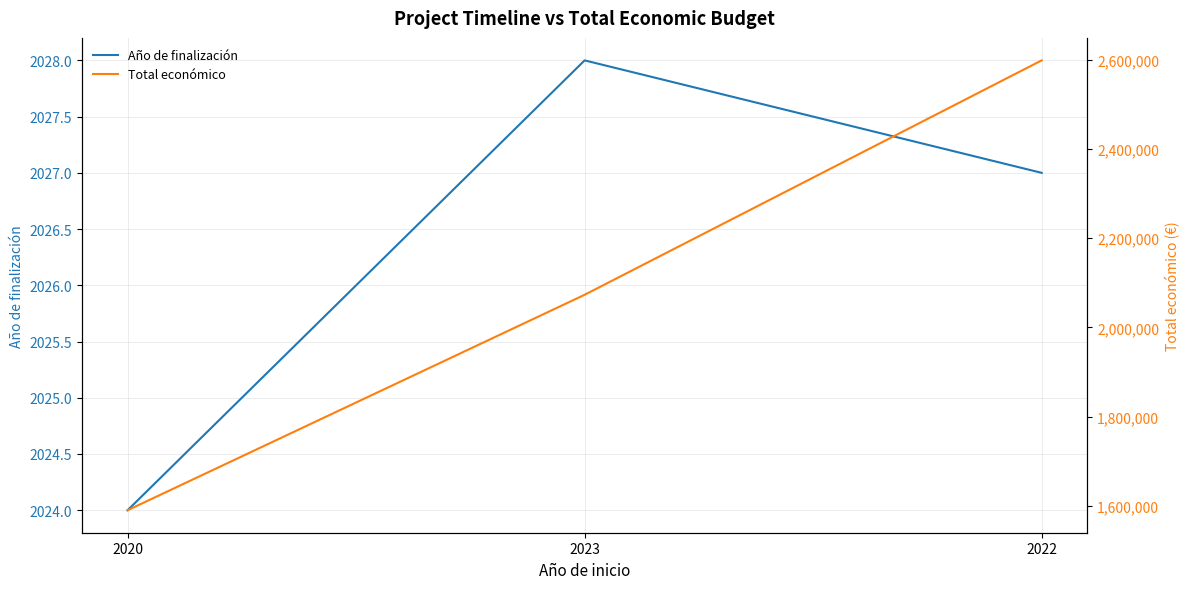

What are all the series names shown in the legend?

Año de finalización, Total económico